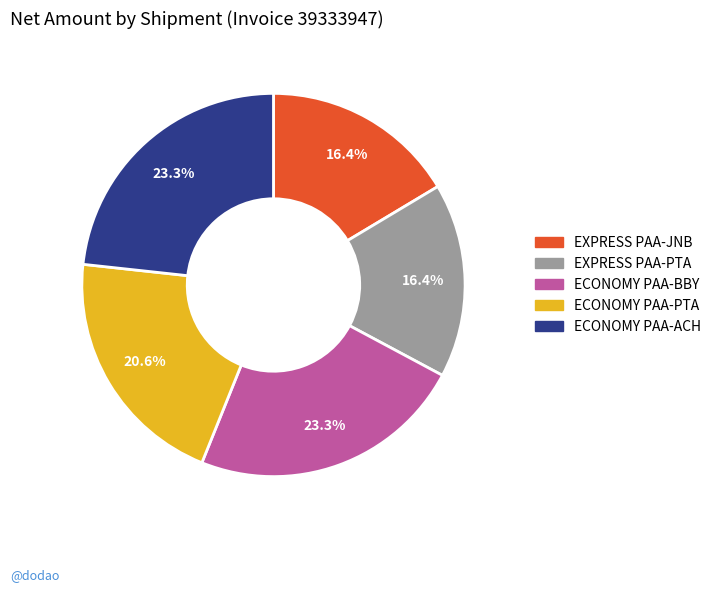

To the nearest percent, what is the difference between the largest and smallest slice percentages?

7%